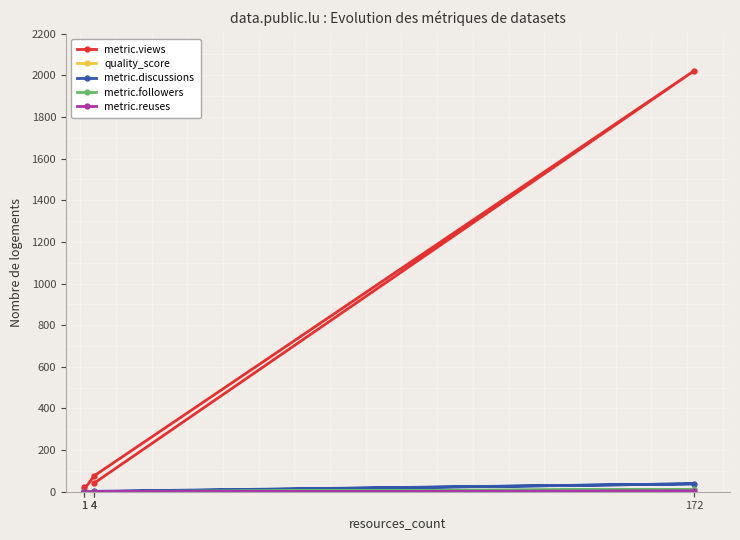

How many interior local peaks does the metric.views series have?

1